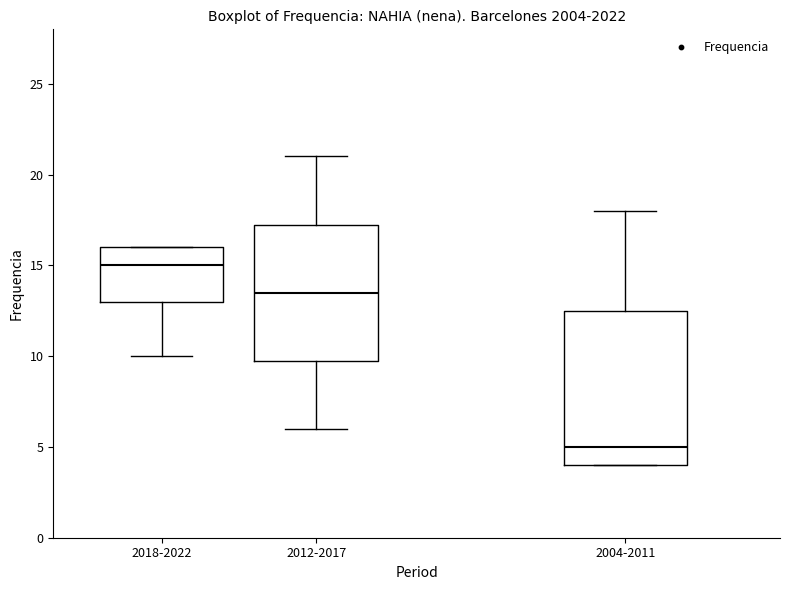

Reading left to right, transcribe this box plot: for each box, give where its median line is, the range the box spans, and where its two whiskers end, as read against the y-axis. The values are not printed on the chart, so give them approximately, as read against the axis.

2018-2022: median 15.0, box 13.0 to 16.0, whiskers 10.0 to 16.0
2012-2017: median 13.5, box 10.0 to 17.5, whiskers 6.0 to 21.0
2004-2011: median 5.0, box 4.0 to 12.5, whiskers 4.0 to 18.0